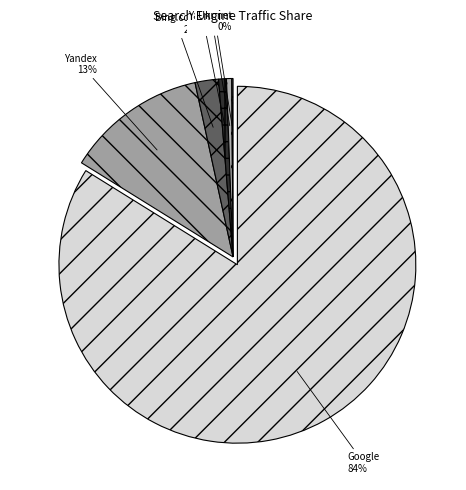

To the nearest percent, what is the average slice percentage?

14%